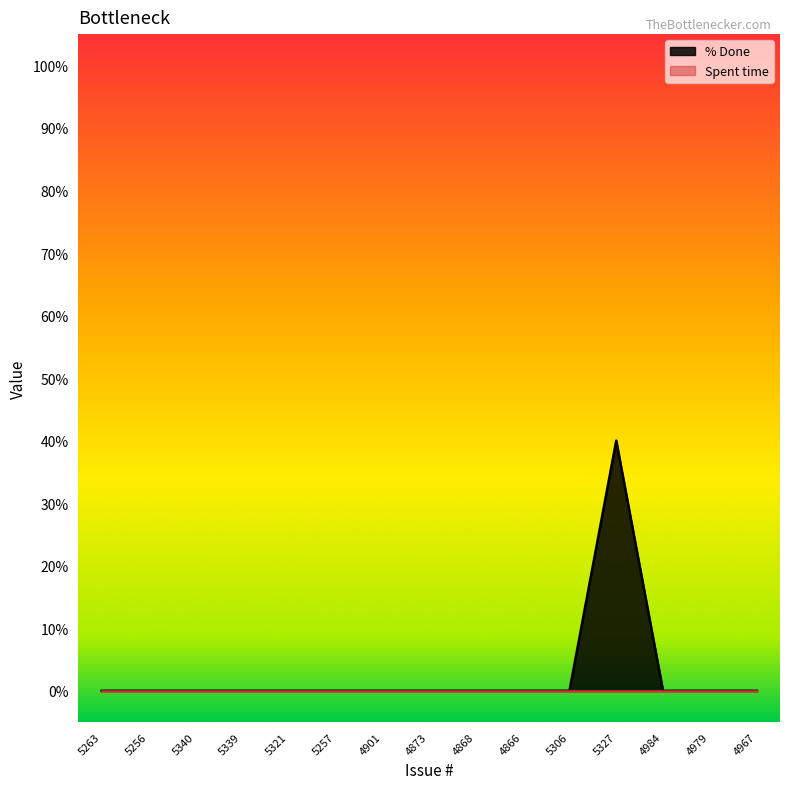

Reading right to left, transcribe all the data shown in this chart.

0	0	0	40	0	0	0	0	0	0	0	0	0	0	0